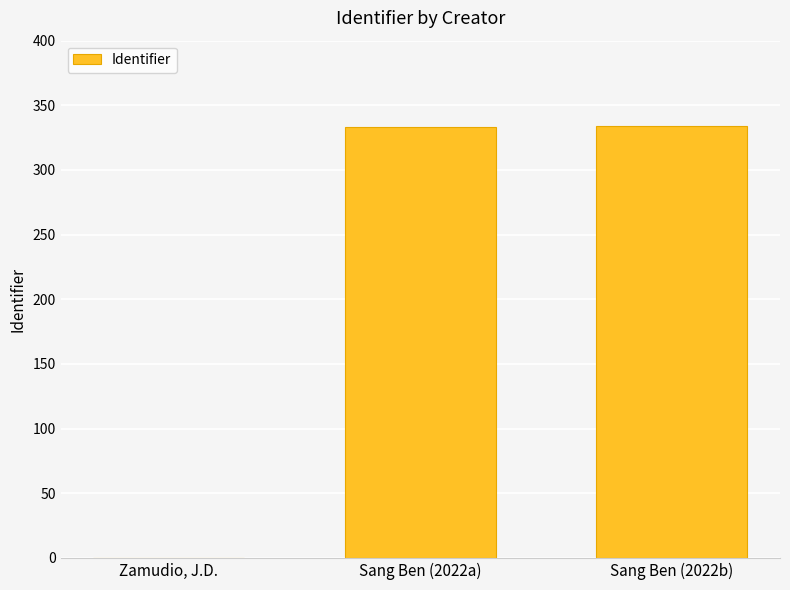

What is the maximum value shown in the chart?

334